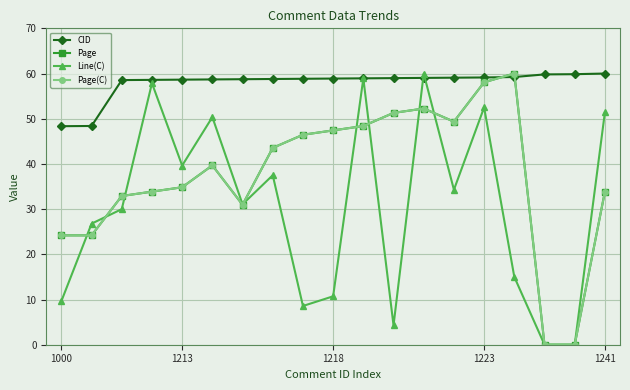

Is this an area chart (filled region under the line)?

No